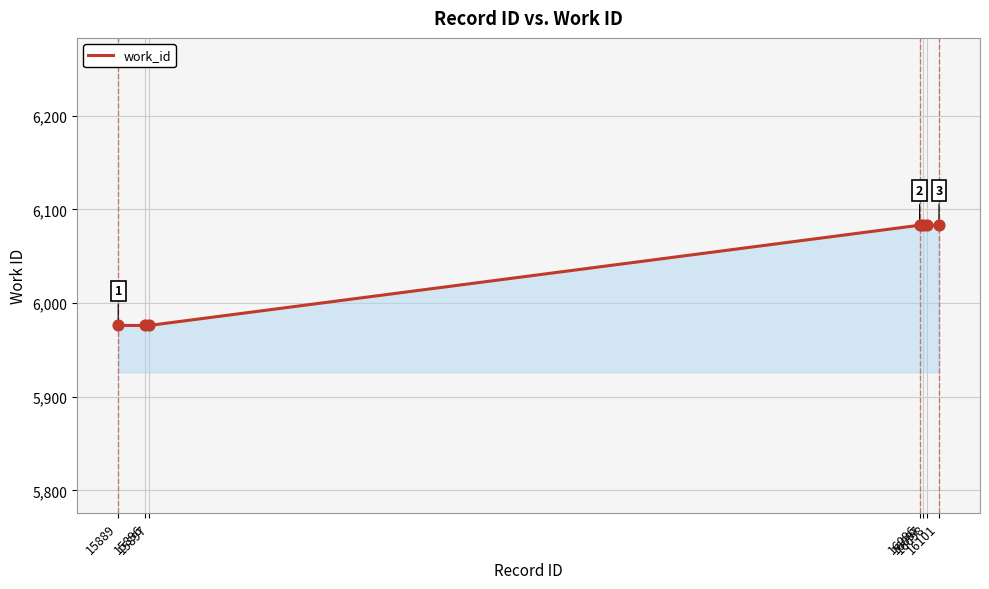

Between 16098 and 15889, which is larger?

16098